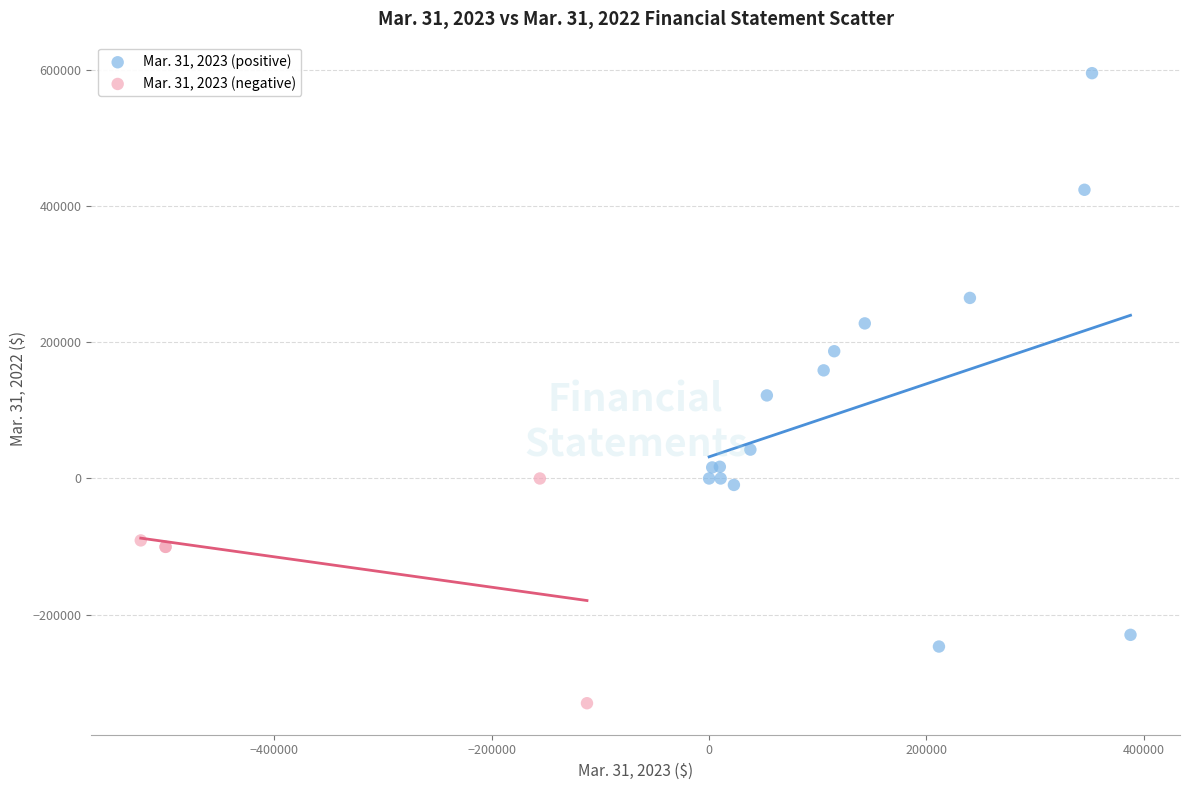

Which series reaches the maximum Y coordinate?

Mar. 31, 2023 (positive)